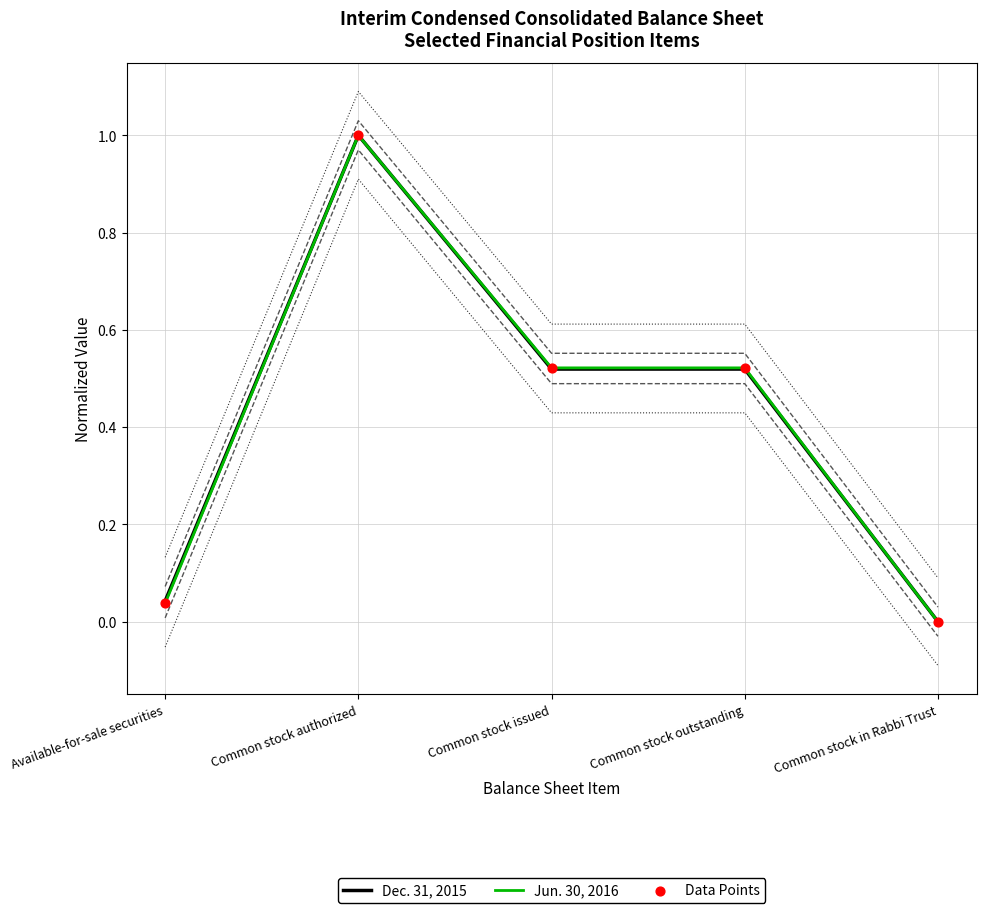

Which series has the largest total across all categories?

Jun. 30, 2016